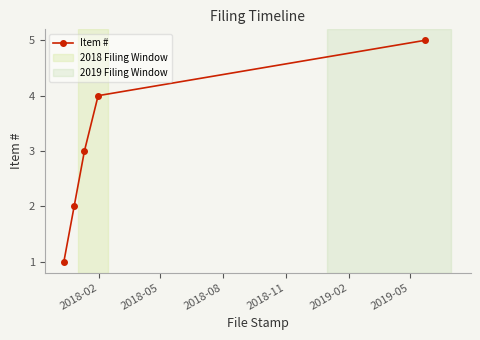

What is the average value?

3